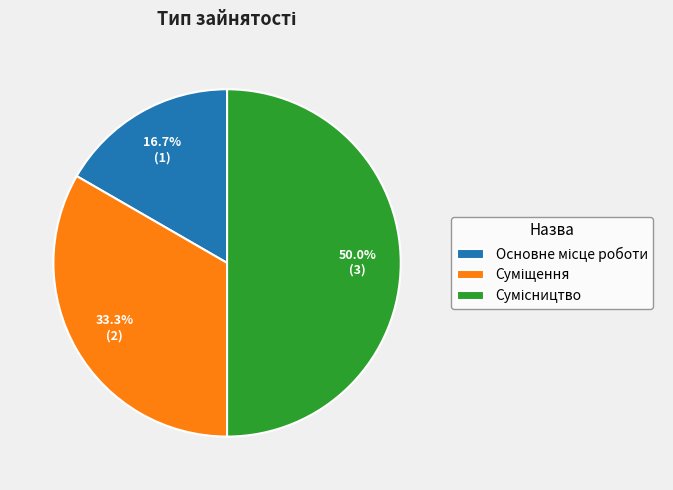

Rank the categories by value from lowest to highest.

Основне місце роботи, Суміщення, Сумісництво